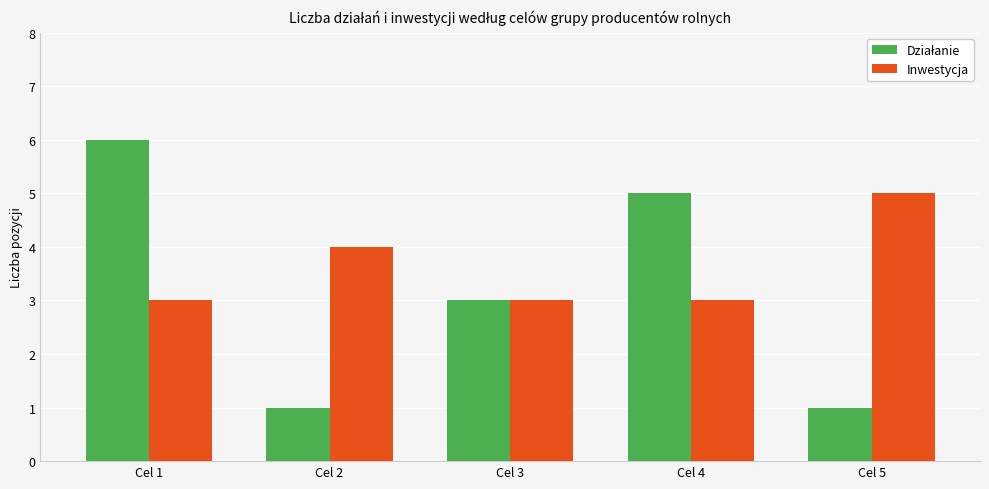

How many data points does each series have?

5